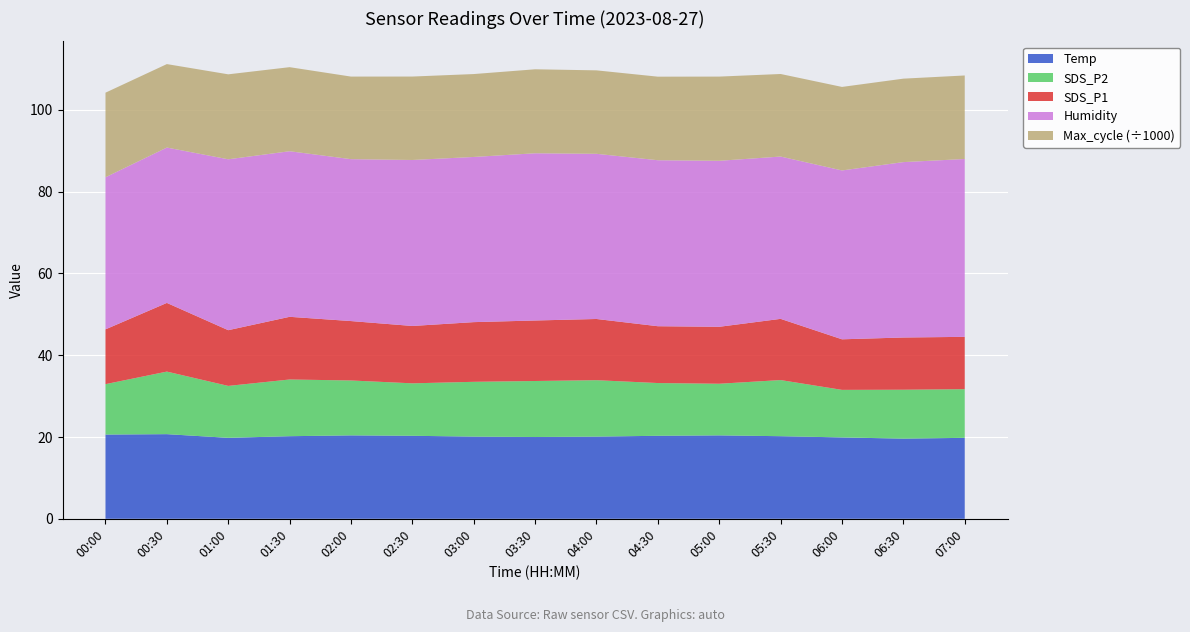

Reading left to right, what are all the values shown in this chart?

Temp: 00:00=20.6	00:30=20.7	01:00=19.8	01:30=20.2	02:00=20.4	02:30=20.3	03:00=20.1	03:30=20.0	04:00=20.1	04:30=20.3	05:00=20.4	05:30=20.2	06:00=19.9	06:30=19.6	07:00=19.8
Humidity: 00:00=37.2	00:30=38.0	01:00=41.8	01:30=40.5	02:00=39.6	02:30=40.6	03:00=40.4	03:30=40.9	04:00=40.4	04:30=40.6	05:00=40.6	05:30=39.7	06:00=41.3	06:30=42.9	07:00=43.5
SDS_P2: 00:00=12.3	00:30=15.3	01:00=12.7	01:30=13.9	02:00=13.4	02:30=12.8	03:00=13.4	03:30=13.7	04:00=13.8	04:30=12.9	05:00=12.6	05:30=13.7	06:00=11.6	06:30=12.0	07:00=11.9
SDS_P1: 00:00=13.4	00:30=16.8	01:00=13.6	01:30=15.3	02:00=14.5	02:30=14.0	03:00=14.6	03:30=14.8	04:00=15.0	04:30=13.9	05:00=13.9	05:30=15.0	06:00=12.4	06:30=12.8	07:00=12.8
Max_cycle: 00:00=20691.0	00:30=20414.0	01:00=20780.0	01:30=20561.0	02:00=20197.0	02:30=20407.0	03:00=20276.0	03:30=20542.0	04:00=20412.0	04:30=20436.0	05:00=20595.0	05:30=20192.0	06:00=20428.0	06:30=20412.0	07:00=20430.0